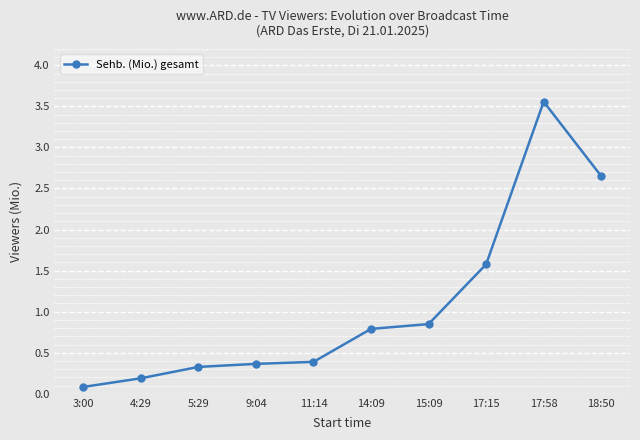

What is the average value?

1.1